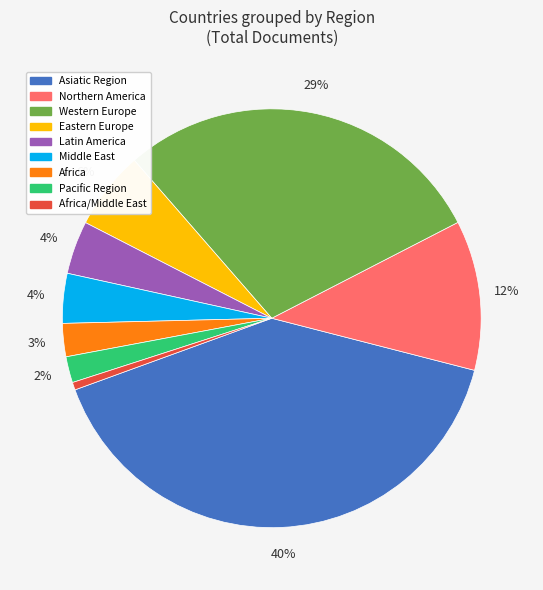

How many slices are in this pie chart?

9